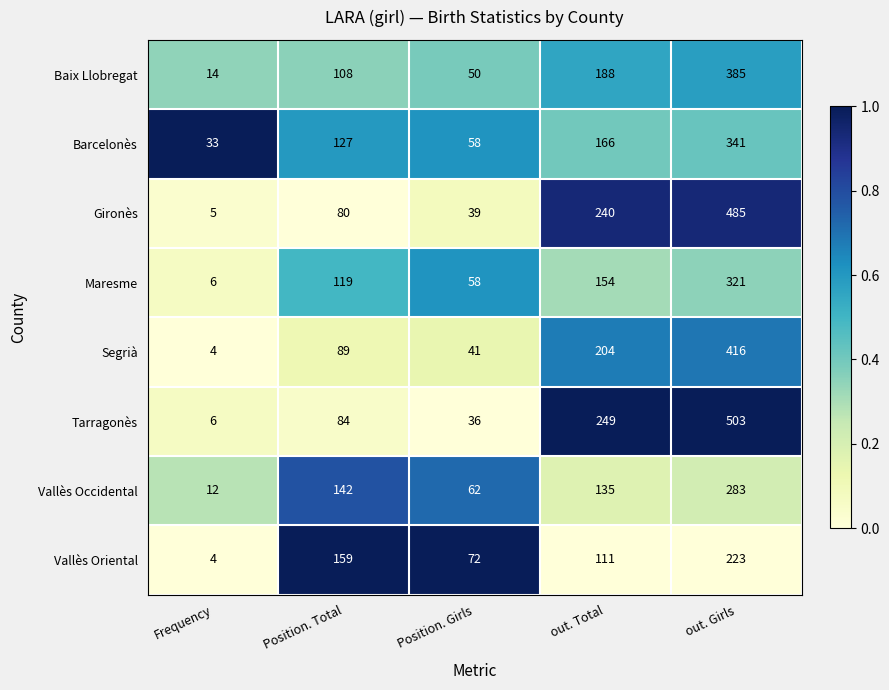

Which series has the largest total across all categories?

Tarragonès